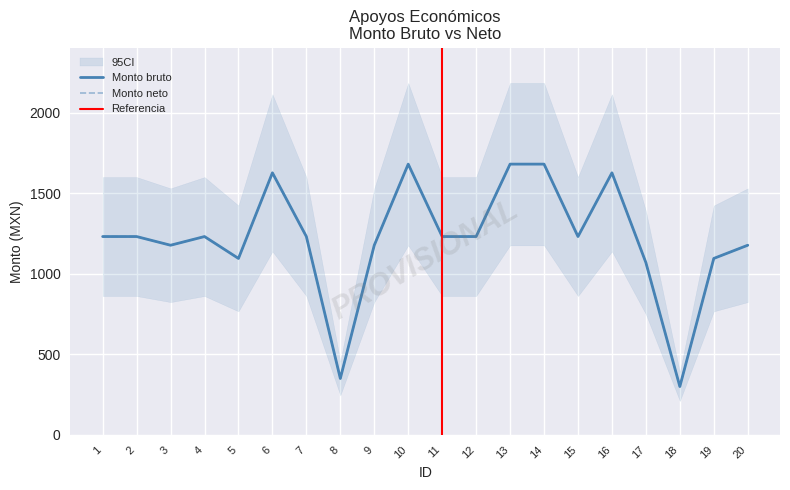

How many interior local peaks does the Monto neto series have?

4